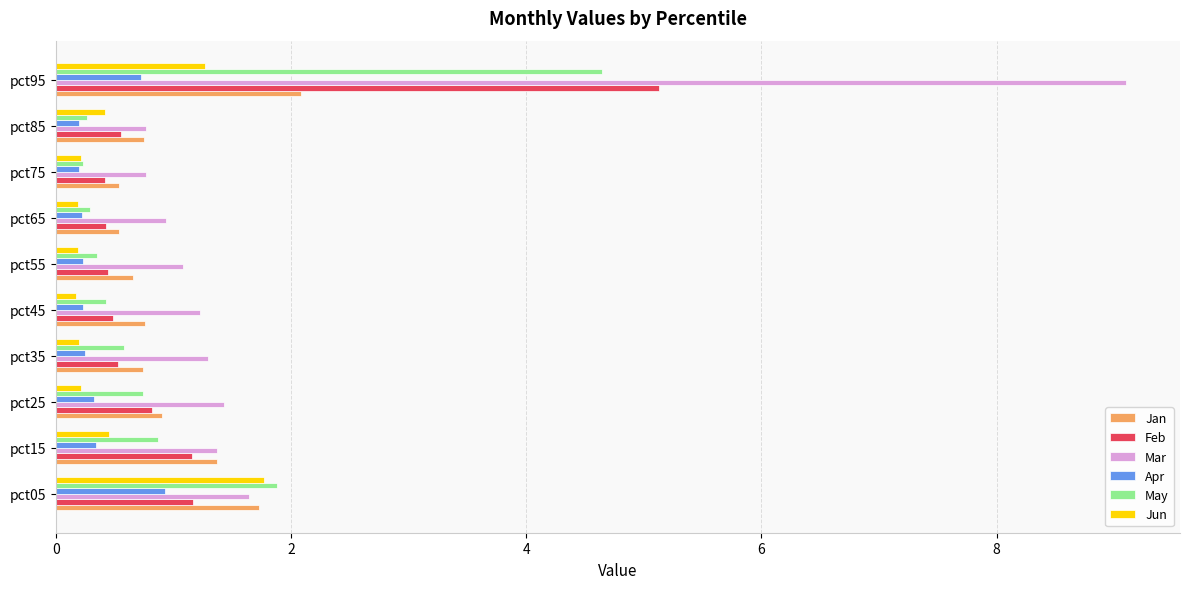

Which label corresponds to the largest value in the chart?

pct95